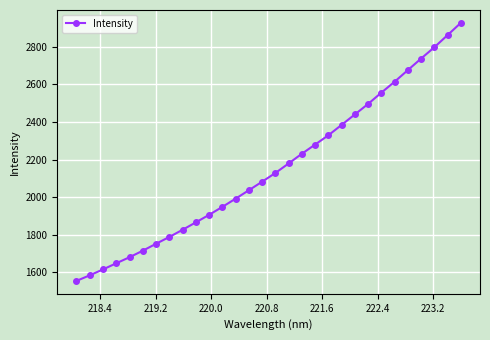

What is the value of the 4th point from the left?

1648.9